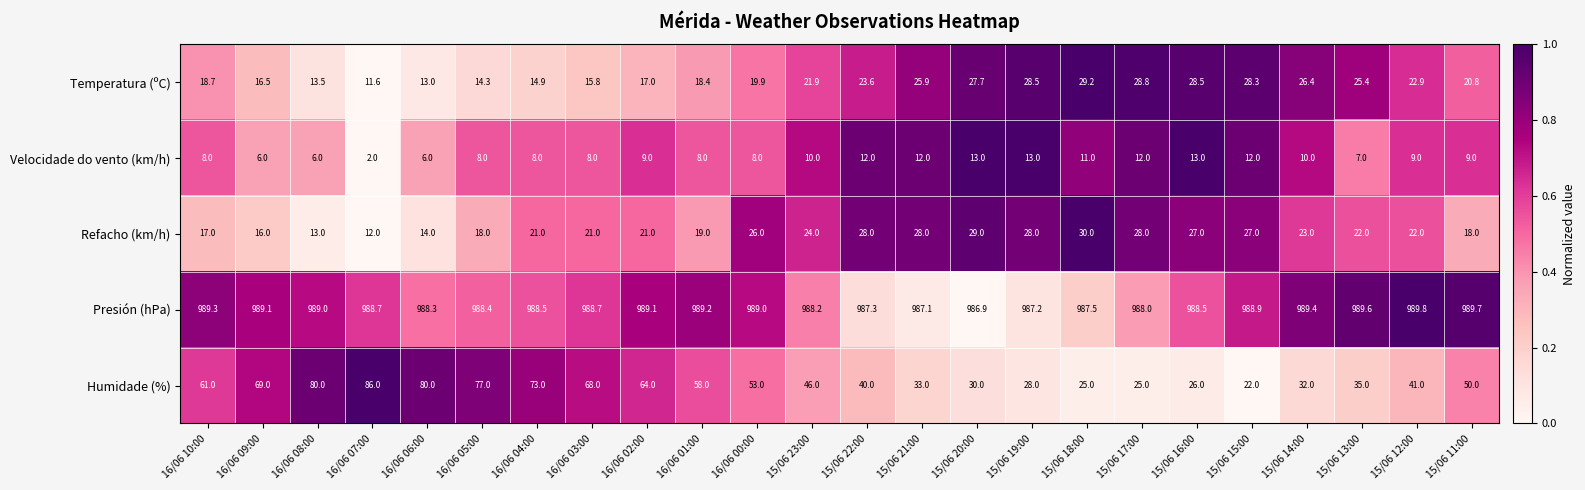

What is the sum of the Temperatura (ºC) values at 16/06 03:00 and 16/06 04:00?

30.7